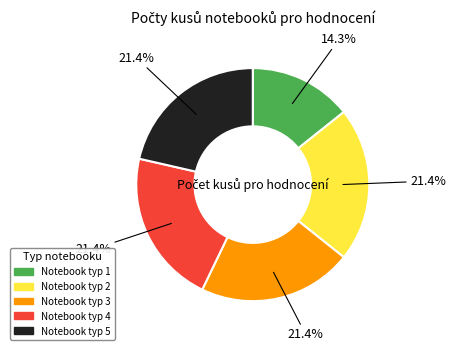

To the nearest percent, what portion does Notebook typ 5 represent?

21%